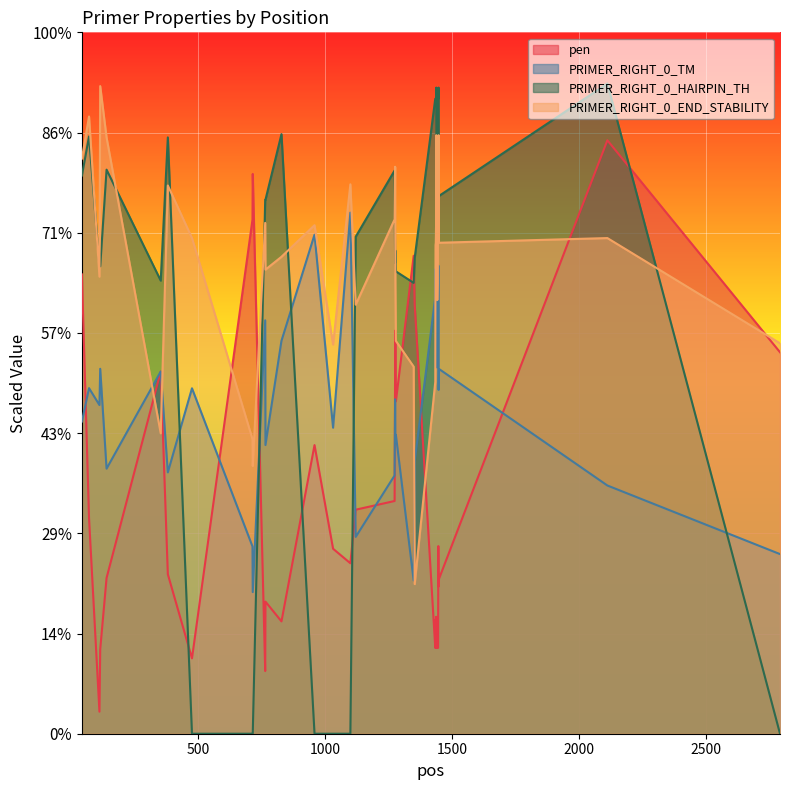

What are all the series names shown in the legend?

pen, PRIMER_RIGHT_0_TM, PRIMER_RIGHT_0_HAIRPIN_TH, PRIMER_RIGHT_0_END_STABILITY